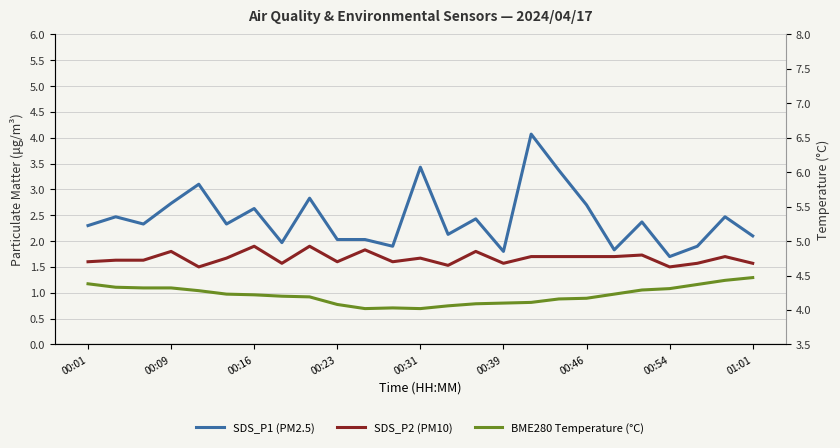

Which series changed the most between 13 and 21?

SDS_P1 (PM2.5)